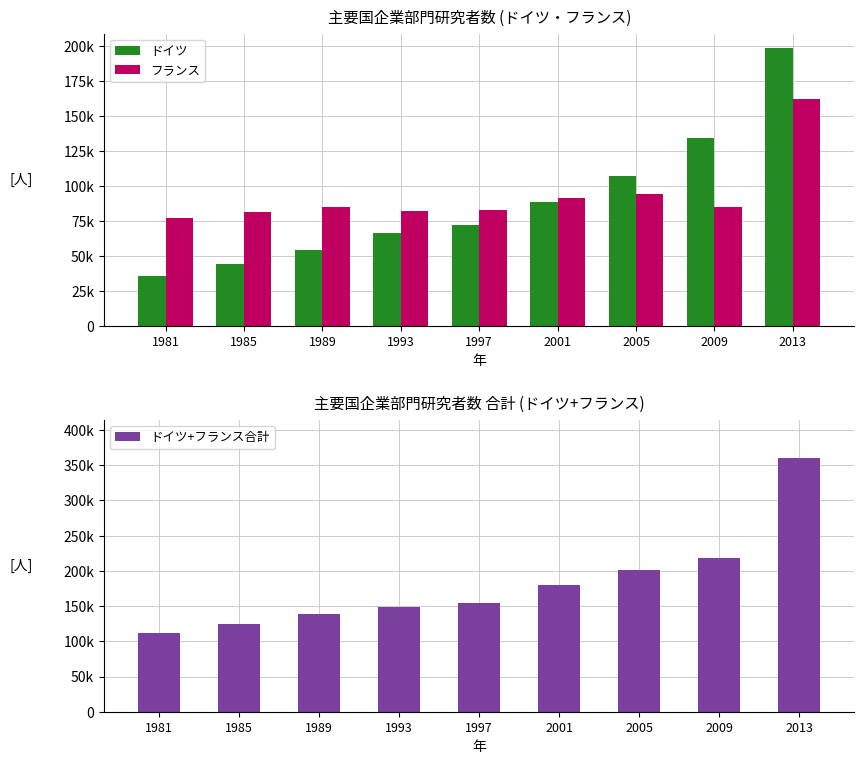

At which label is フランス closest to 119441?

2005